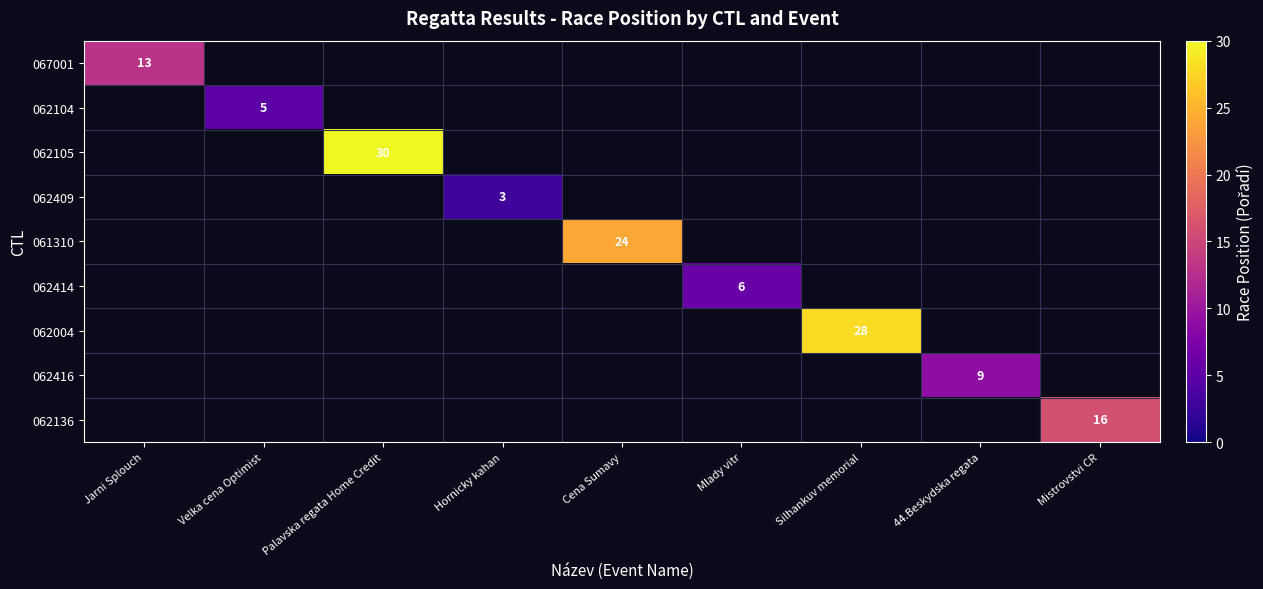

At how many categories does at least one series exceed 6?

6